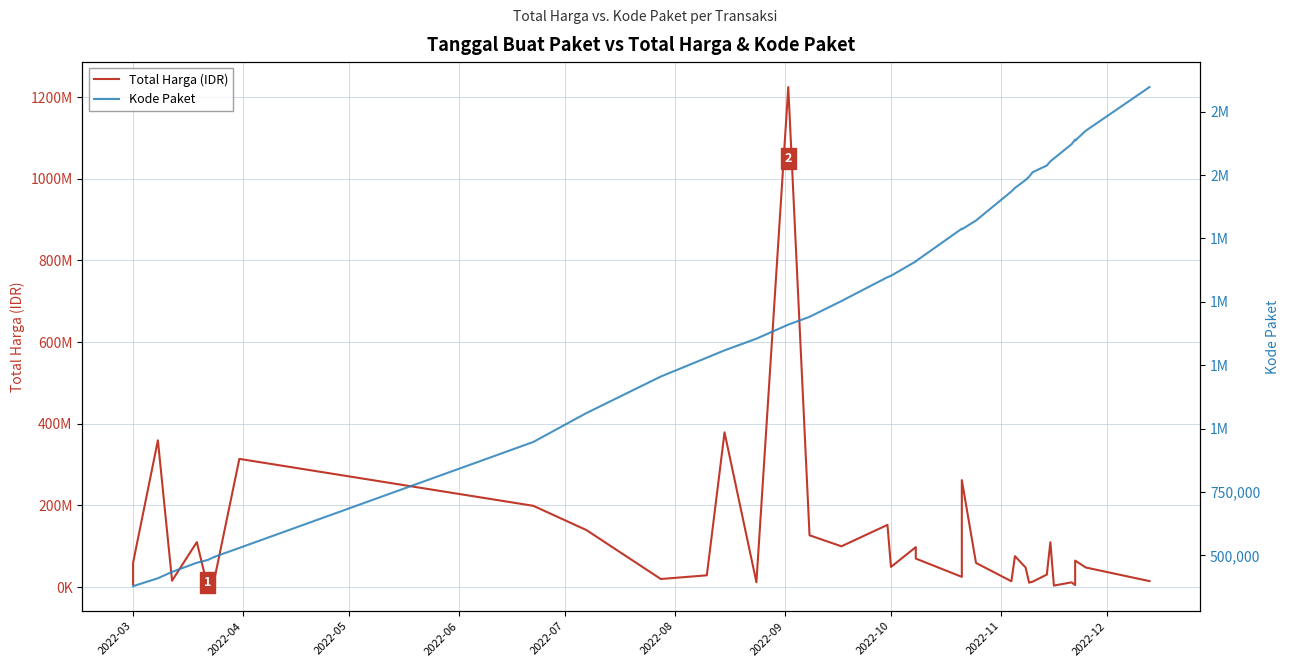

What is the difference between the maximum and minimum values in the Total Harga (IDR) series?

1222286250